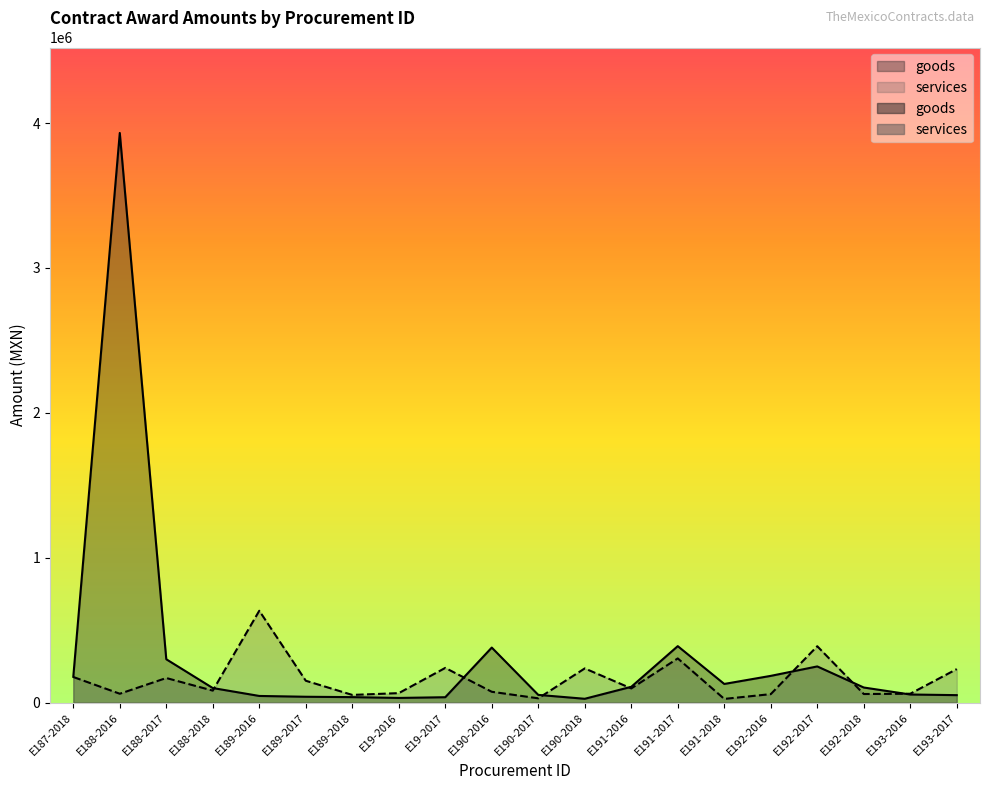

In services, how many points are higher than both neighbors (excluding endpoints)?

6